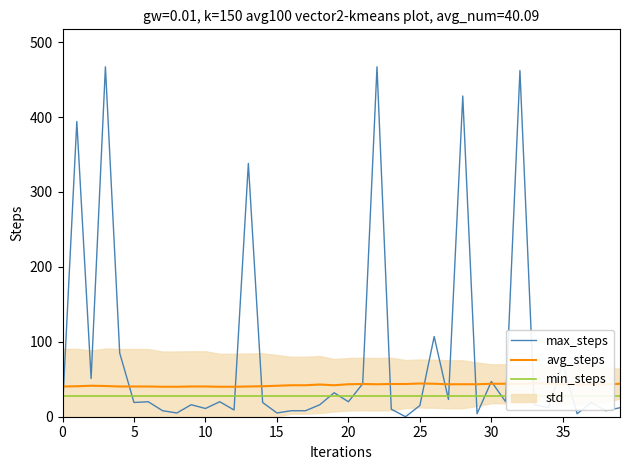

What is the highest value of the min_steps series?

28.0